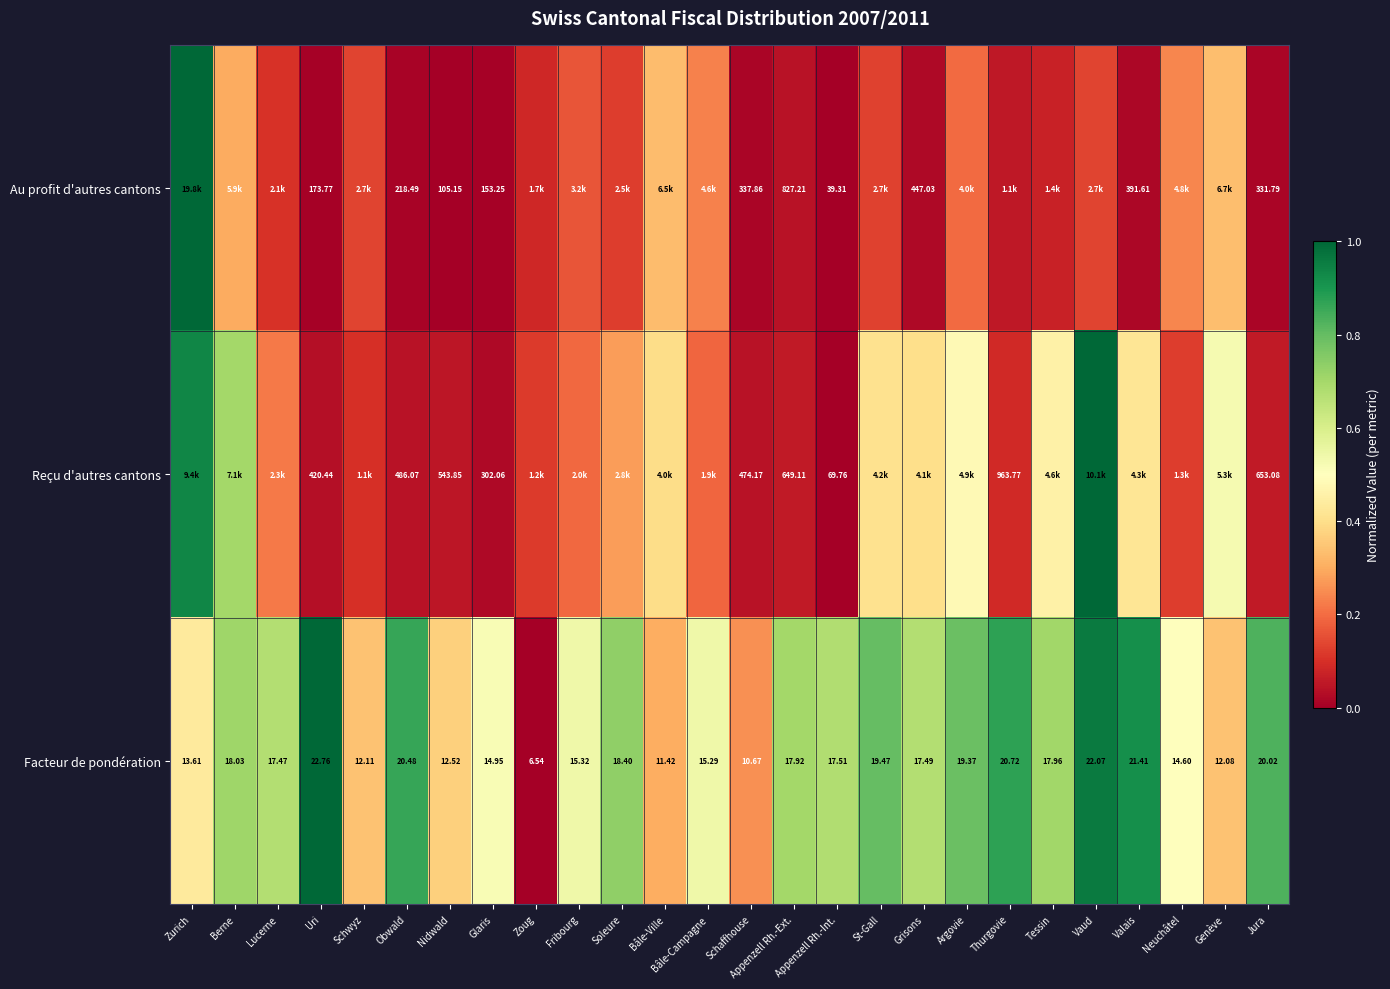

How many data points in Facteur de pondération are above 17?

15